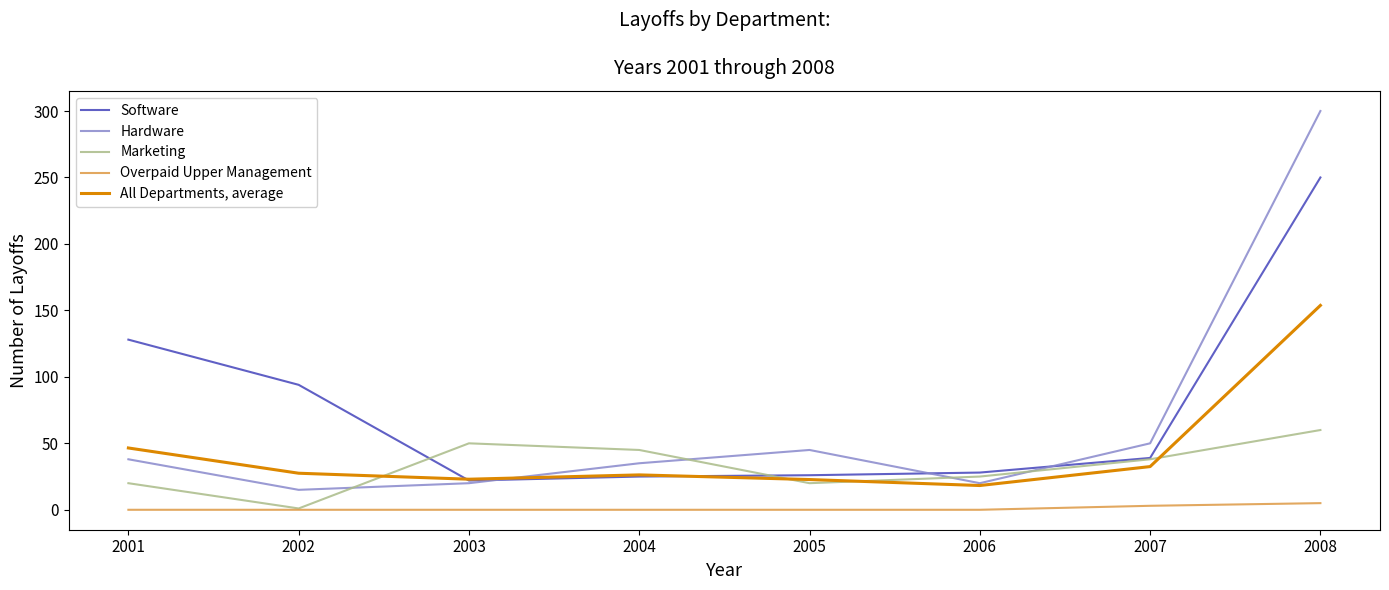

Is it true that Software equals 28.0 at 2006?

True